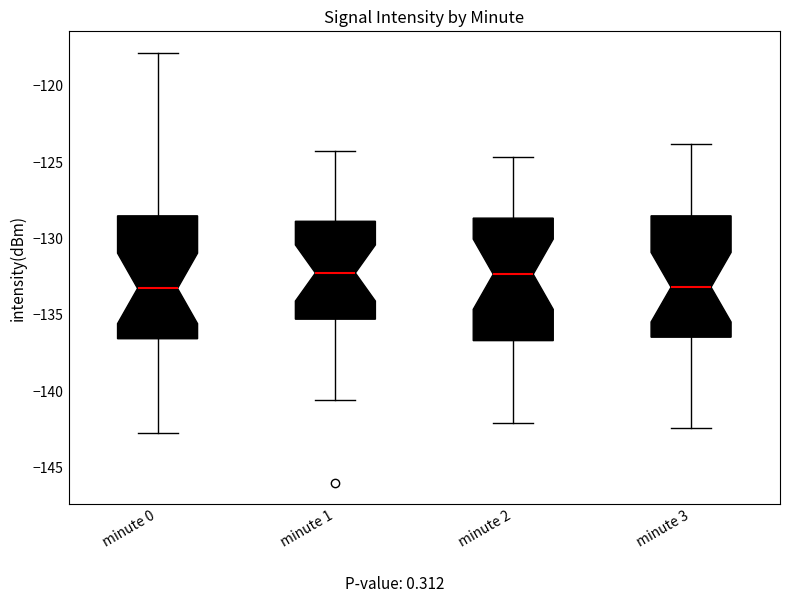

Reading left to right, read every box against the y-axis: the position of its median line, the range the box covers, and the ends of its whiskers. The values are not printed on the chart, so give them approximately, as read against the axis.

minute 0: median -133.5, box -136.5 to -128.5, whiskers -142.5 to -118.0
minute 1: median -132.5, box -135.5 to -129.0, whiskers -140.5 to -124.5
minute 2: median -132.5, box -136.5 to -128.5, whiskers -142.0 to -124.5
minute 3: median -133.0, box -136.5 to -128.5, whiskers -142.5 to -124.0